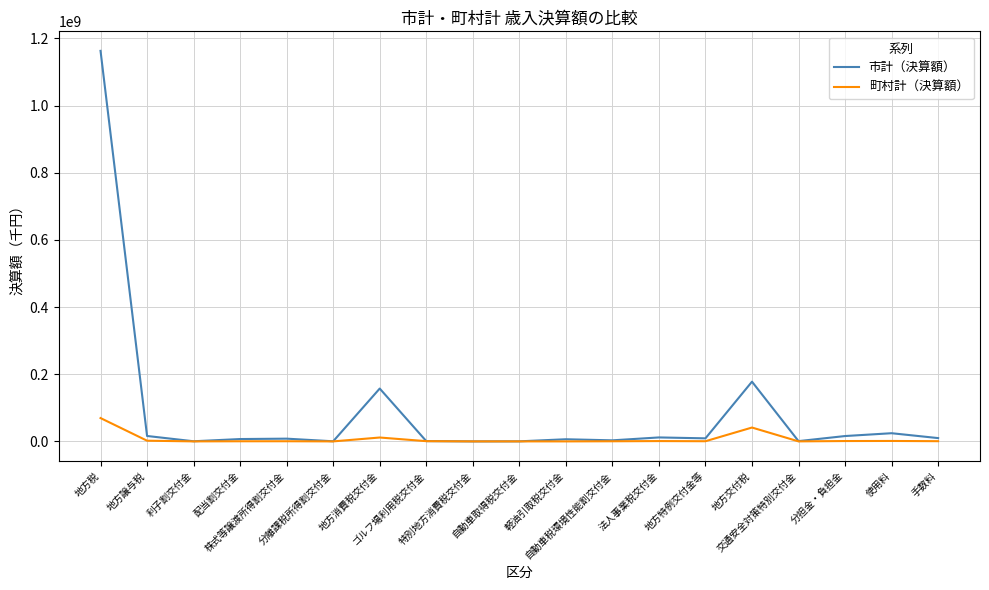

Rank the series by their maximum value, from highest to lowest.

市計（決算額）, 町村計（決算額）